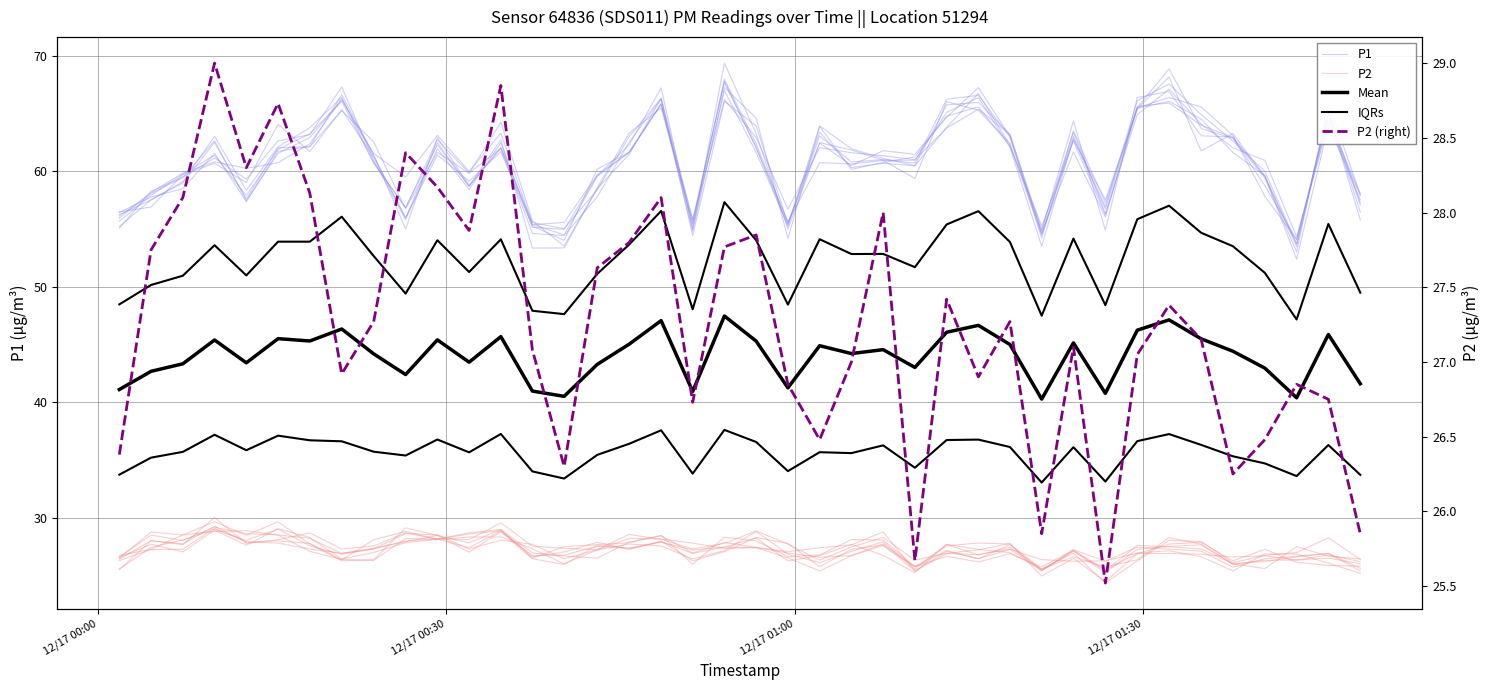

Reading left to right, what are all the values shown in this chart?

P1: 56.2	57.5	59.1	63.0	58.4	62.1	63.8	66.4	60.8	56.9	62.3	58.7	62.7	53.3	53.4	58.5	61.5	66.3	54.4	66.1	63.9	55.5	63.4	60.3	60.7	60.5	63.8	66.7	62.3	54.5	62.7	57.5	65.4	66.1	64.5	61.6	59.6	52.4	63.9	57.5
P2: 26.4	28.0	27.7	30.0	27.8	28.1	28.7	27.3	27.6	28.7	28.2	27.4	28.9	26.7	26.8	27.6	27.4	27.9	26.9	27.5	27.4	27.0	26.6	26.7	27.8	25.8	26.7	26.2	26.9	25.7	27.3	26.3	27.5	27.3	27.1	25.7	26.5	26.7	26.9	25.4
Mean: 41.1	42.7	43.3	45.4	43.4	45.5	45.3	46.4	44.2	42.4	45.4	43.5	45.7	41.0	40.5	43.3	45.0	47.1	41.0	47.5	45.3	41.3	44.9	44.2	44.6	43.0	46.1	46.7	45.0	40.3	45.2	40.8	46.2	47.1	45.5	44.4	43.0	40.4	45.9	41.6
IQRs: 33.7	35.2	35.7	37.2	35.9	37.1	36.7	36.6	35.7	35.4	36.8	35.7	37.3	34.0	33.4	35.5	36.4	37.6	33.8	37.6	36.6	34.1	35.7	35.6	36.3	34.3	36.7	36.8	36.1	33.1	36.1	33.2	36.7	37.3	36.3	35.3	34.7	33.6	36.3	33.7
P2 (right): 26.4	27.8	28.1	29.0	28.3	28.7	28.1	26.9	27.3	28.4	28.2	27.9	28.9	27.1	26.3	27.6	27.8	28.1	26.7	27.8	27.9	26.9	26.5	27.0	28.0	25.7	27.4	26.9	27.3	25.9	27.1	25.5	27.1	27.4	27.1	26.2	26.5	26.9	26.8	25.9